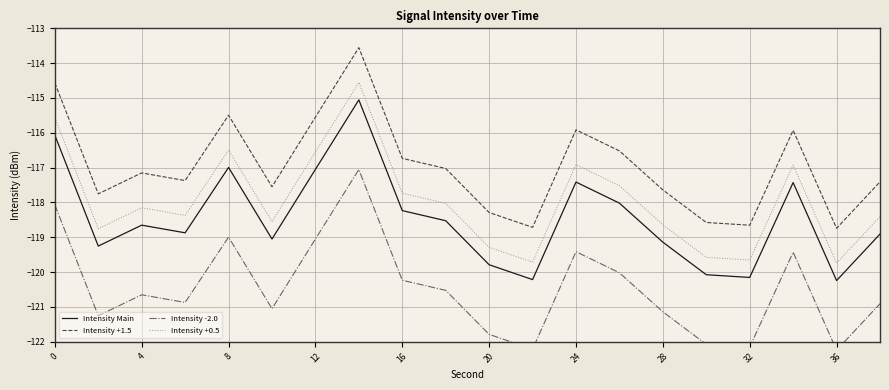

True or false: Intensity Main and Intensity +0.5 intersect in this chart.

False